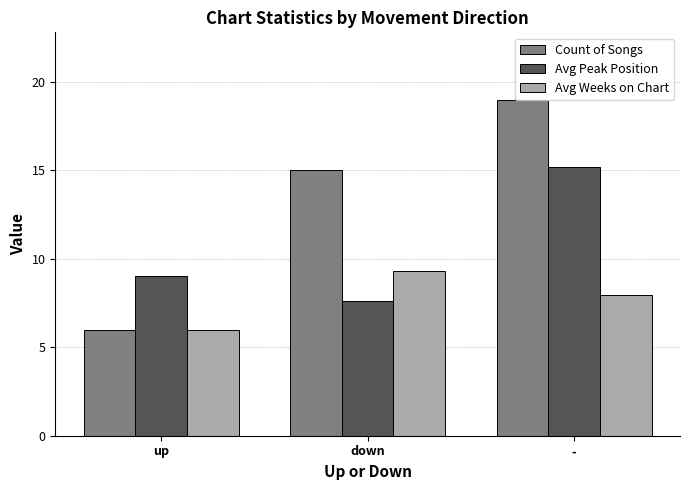

Reading left to right, transcribe all the data shown in this chart.

Count of Songs: 6.0	15.0	19.0
Avg Peak Position: 9.0	7.6	15.2
Avg Weeks on Chart: 6.0	9.3	7.9